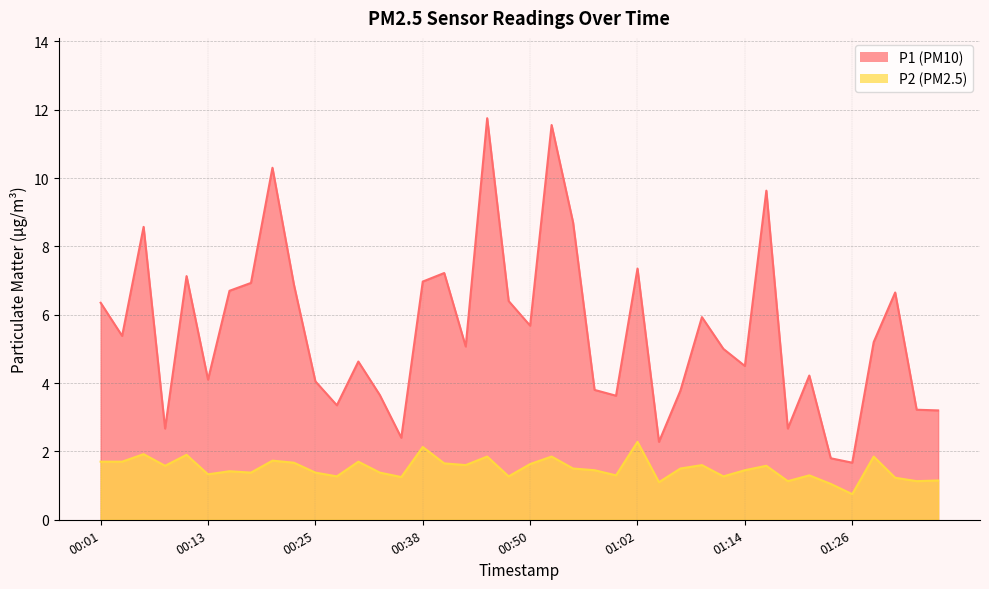

Reading left to right, extract all data points from this chart.

P1: 00:01=6.3	00:04=5.4	00:06=8.6	00:08=2.7	00:11=7.1	00:13=4.1	00:16=6.7	00:18=6.9	00:21=10.3	00:23=6.9	00:25=4.0	00:28=3.4	00:30=4.6	00:33=3.6	00:35=2.4	00:38=7.0	00:40=7.2	00:42=5.1	00:45=11.8	00:47=6.4	00:50=5.7	00:52=11.6	00:55=8.7	00:57=3.8	00:59=3.6	01:02=7.3	01:04=2.3	01:07=3.8	01:09=5.9	01:12=5.0	01:14=4.5	01:16=9.6	01:19=2.7	01:21=4.2	01:24=1.8	01:26=1.7	01:29=5.2	01:31=6.7	01:33=3.2	01:36=3.2
P2: 00:01=1.7	00:04=1.7	00:06=1.9	00:08=1.6	00:11=1.9	00:13=1.3	00:16=1.4	00:18=1.4	00:21=1.7	00:23=1.7	00:25=1.4	00:28=1.3	00:30=1.7	00:33=1.4	00:35=1.2	00:38=2.1	00:40=1.6	00:42=1.6	00:45=1.9	00:47=1.3	00:50=1.6	00:52=1.9	00:55=1.5	00:57=1.4	00:59=1.3	01:02=2.3	01:04=1.1	01:07=1.5	01:09=1.6	01:12=1.3	01:14=1.4	01:16=1.6	01:19=1.1	01:21=1.3	01:24=1.1	01:26=0.8	01:29=1.9	01:31=1.2	01:33=1.1	01:36=1.1